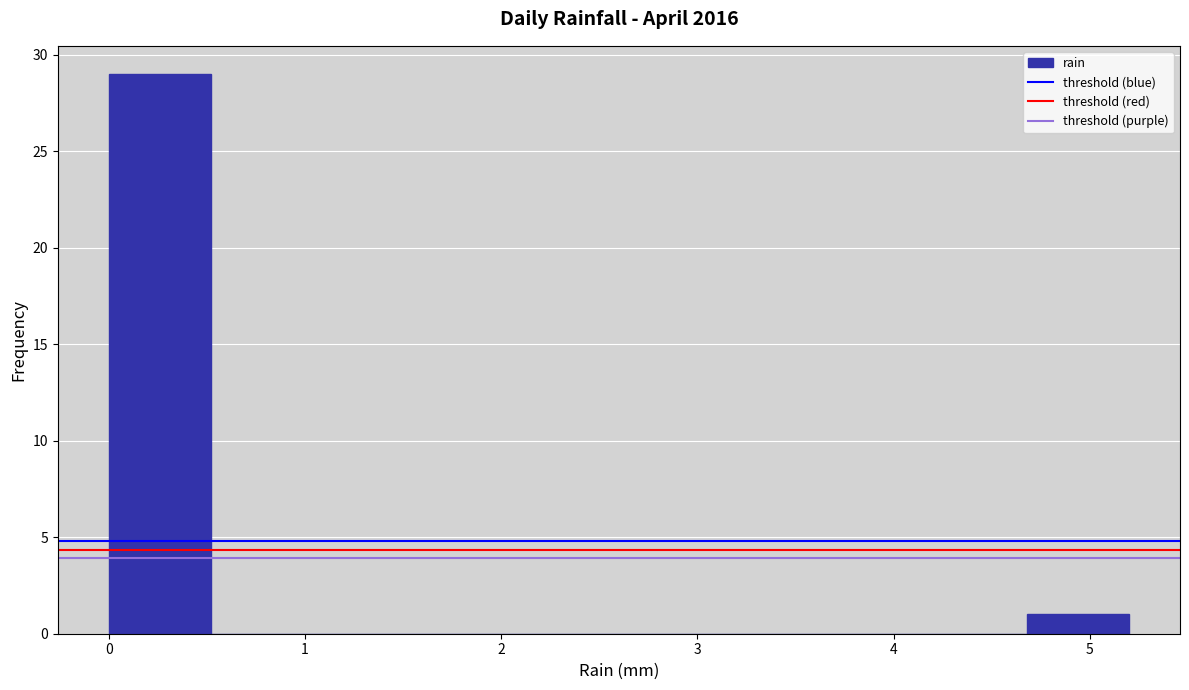

Reading left to right, list every bar in this chart as the range it spans on the x-axis followed by its height. Neither the bar edges nor the heights are printed on the chart, so give them approximately, as read against the axes.

0.00 to 0.52: 29
0.52 to 1.04: 0
1.04 to 1.56: 0
1.56 to 2.08: 0
2.08 to 2.60: 0
2.60 to 3.12: 0
3.12 to 3.64: 0
3.64 to 4.16: 0
4.16 to 4.68: 0
4.68 to 5.20: 1